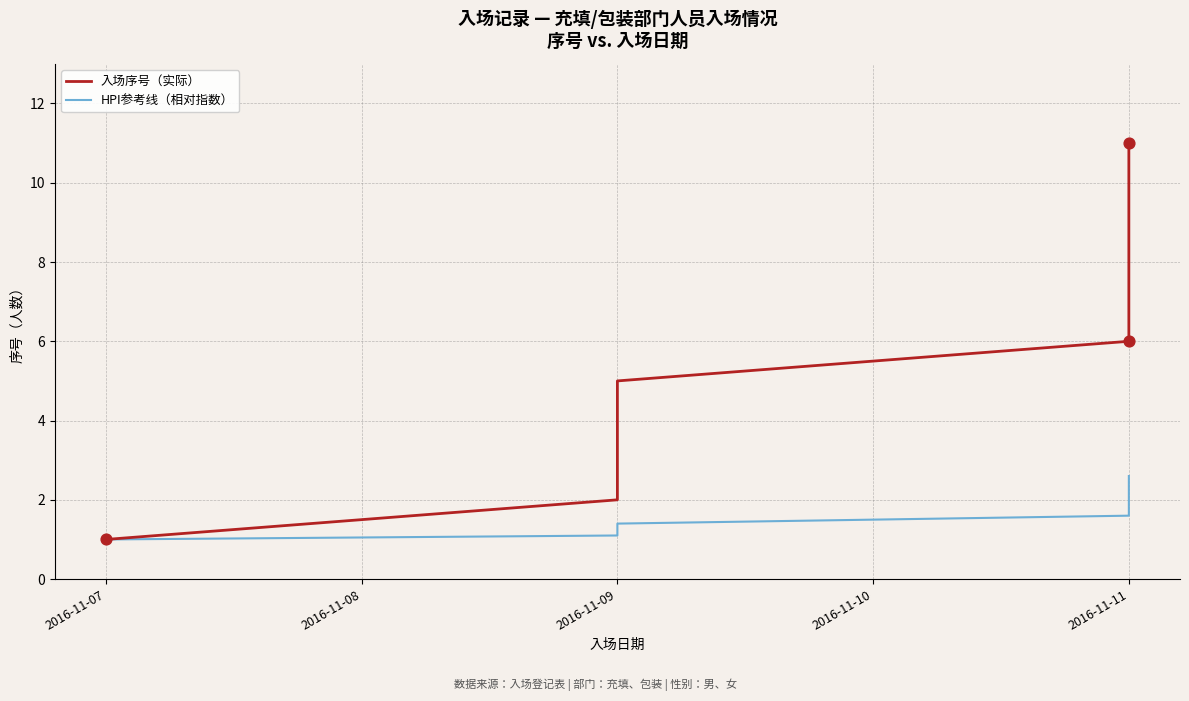

Which series has the largest total across all categories?

入场序号（实际）